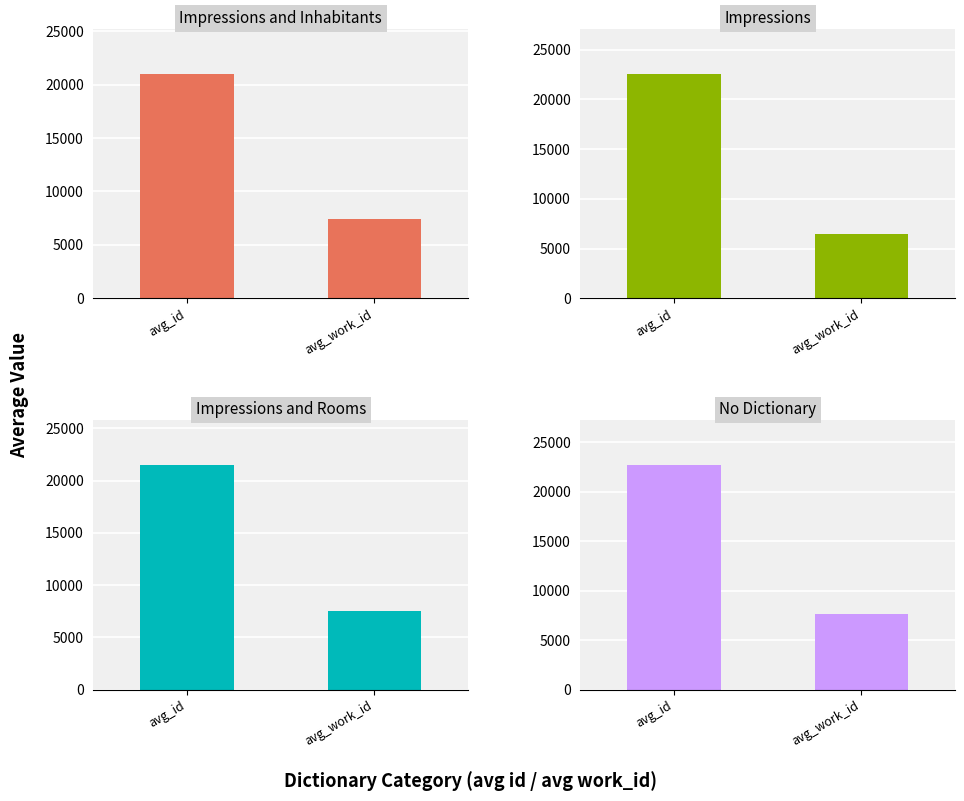

Reading left to right, list all the values displayed in this chart.

Impressions and
Inhabitants: avg_id=21033.0	avg_work_id=7459.5
Impressions: avg_id=22606.4	avg_work_id=6500.6
Impressions and
Rooms: avg_id=21523.0	avg_work_id=7509.0
No Dictionary: avg_id=22736.0	avg_work_id=7674.0